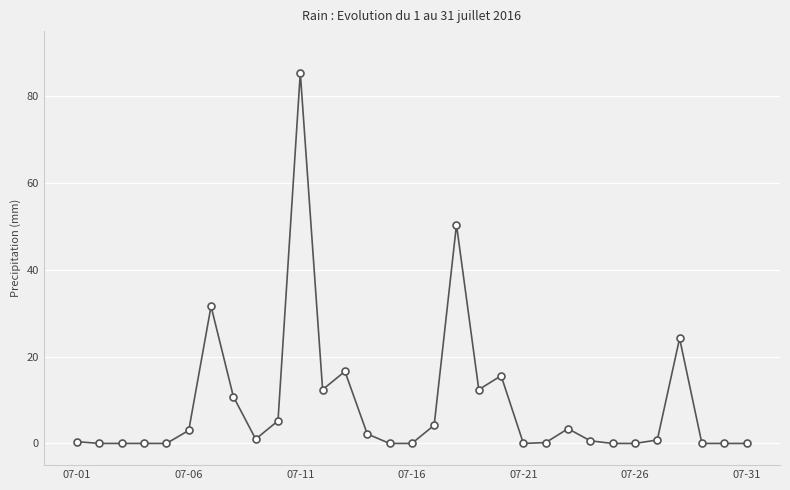

True or false: there are more than 2 points higher than both neighbors.

True